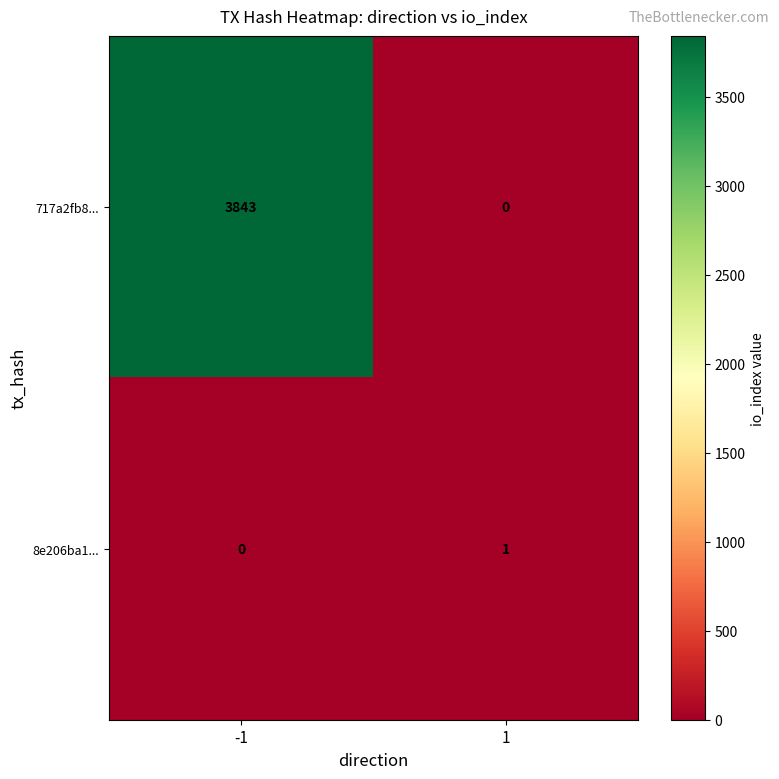

Reading left to right, list all the values displayed in this chart.

717a2fb8...: 3843	0
8e206ba1...: 0	1